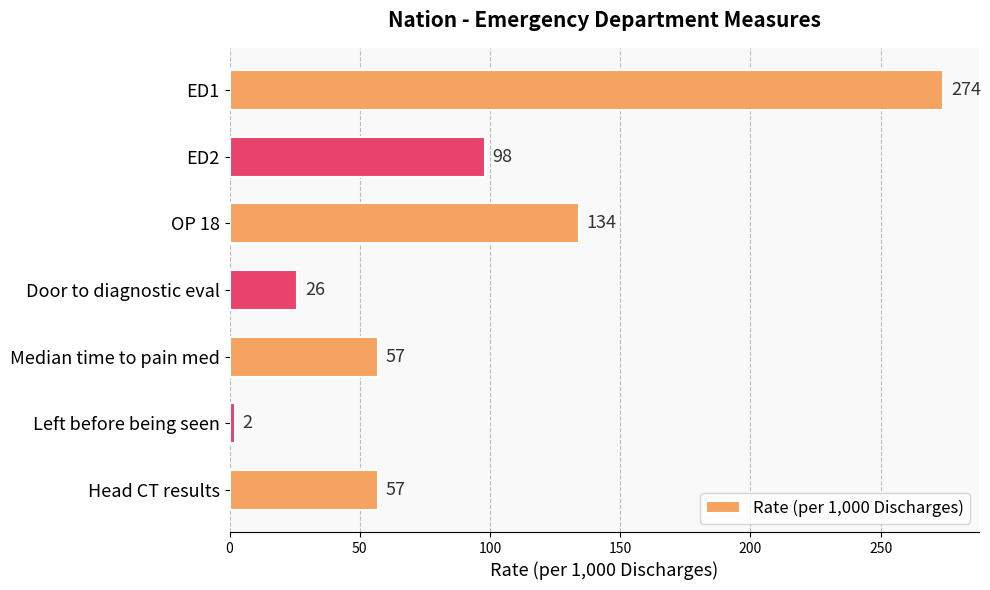

Reading top to bottom, extract all data points from this chart.

ED1=274	ED2=98	OP 18=134	Door to diagnostic eval=26	Median time to pain med=57	Left before being seen=2	Head CT results=57